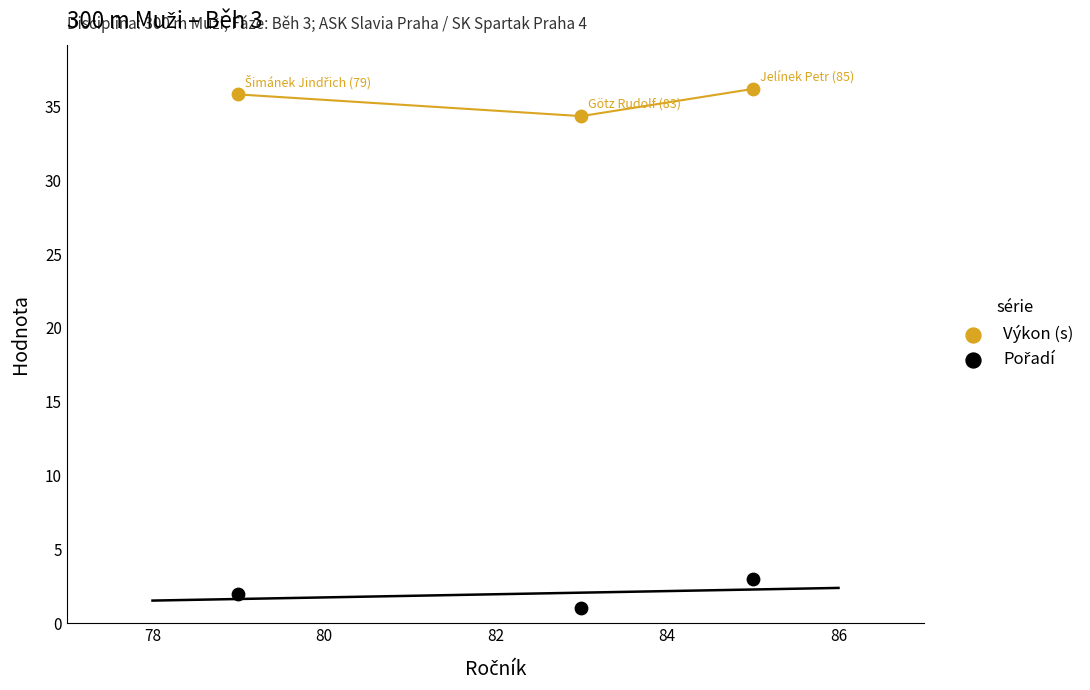

Which series reaches the maximum Y coordinate?

Výkon (s)